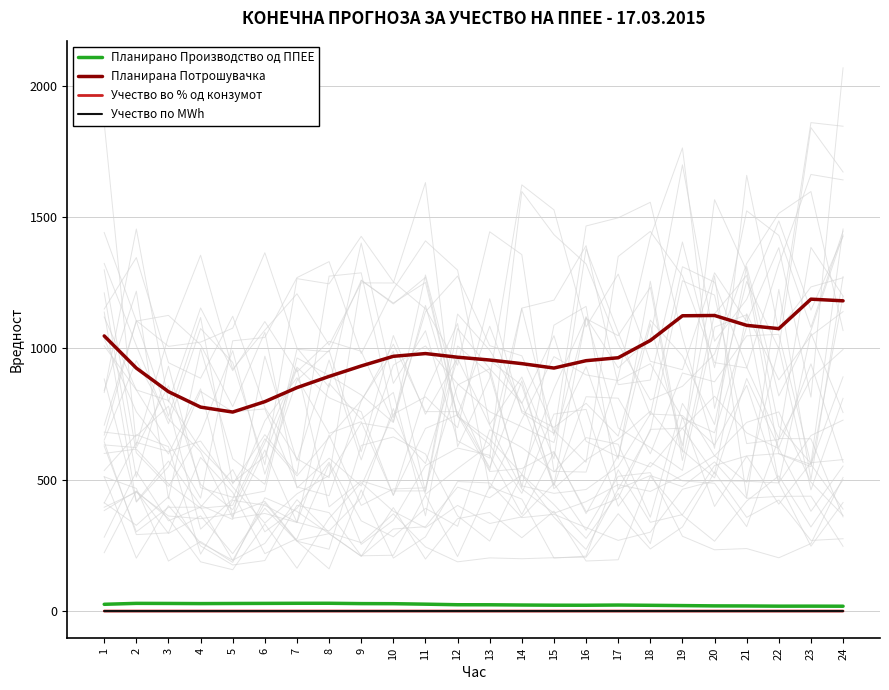

True or false: Учество по MWh and Планирана Потрошувачка cross at least once.

False